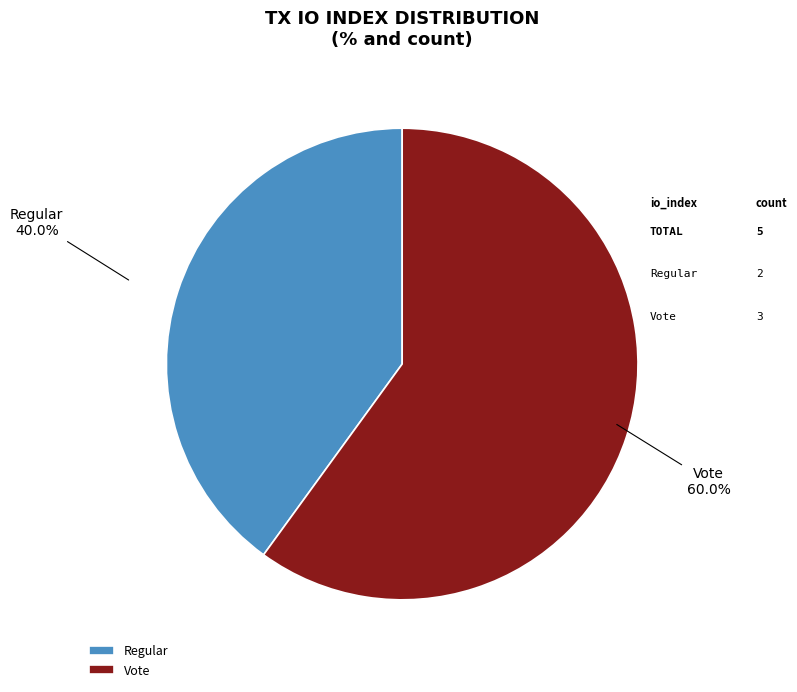

To the nearest percent, what is the combined percentage of Regular and Vote?

100%